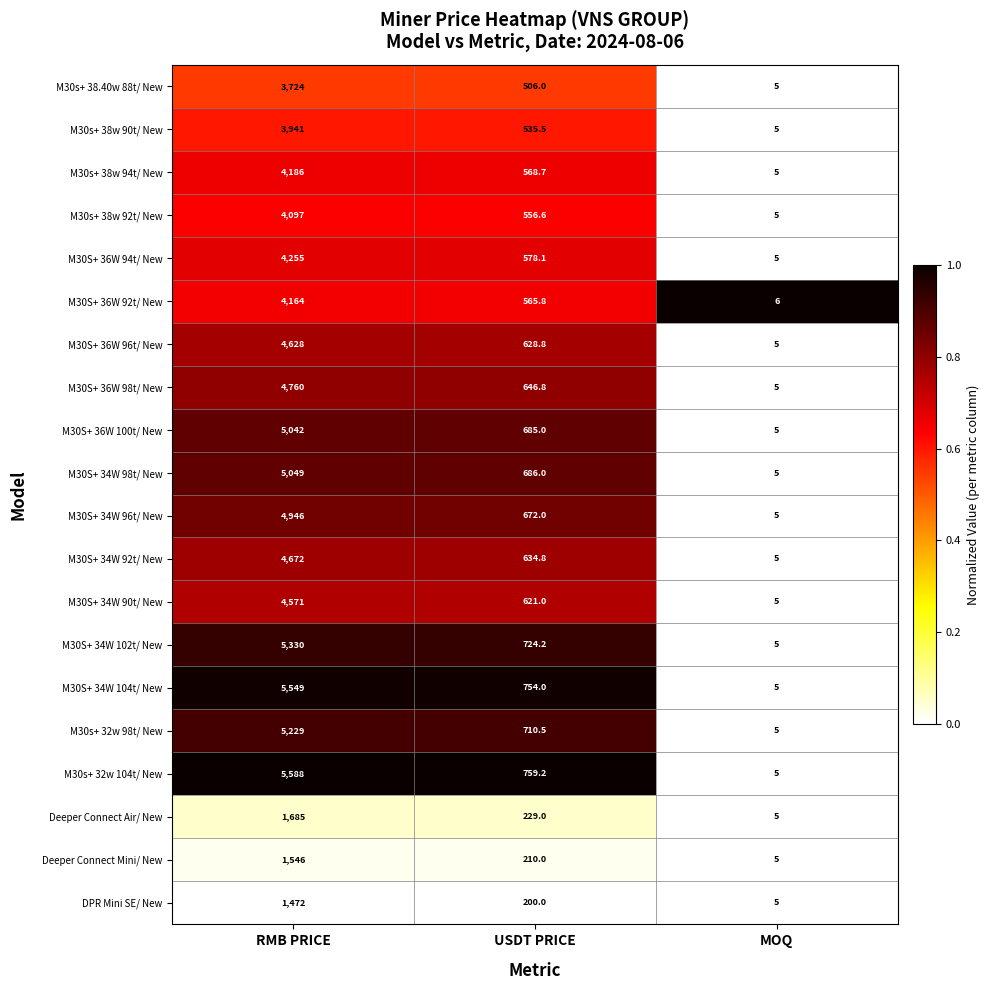

Rank the series at RMB PRICE from lowest to highest value.

DPR Mini SE/ New, Deeper Connect Mini/ New, Deeper Connect Air/ New, M30s+ 38.40w 88t/ New, M30s+ 38w 90t/ New, M30s+ 38w 92t/ New, M30S+ 36W 92t/ New, M30s+ 38w 94t/ New, M30S+ 36W 94t/ New, M30S+ 34W 90t/ New, M30S+ 36W 96t/ New, M30S+ 34W 92t/ New, M30S+ 36W 98t/ New, M30S+ 34W 96t/ New, M30S+ 36W 100t/ New, M30S+ 34W 98t/ New, M30s+ 32w 98t/ New, M30S+ 34W 102t/ New, M30S+ 34W 104t/ New, M30s+ 32w 104t/ New